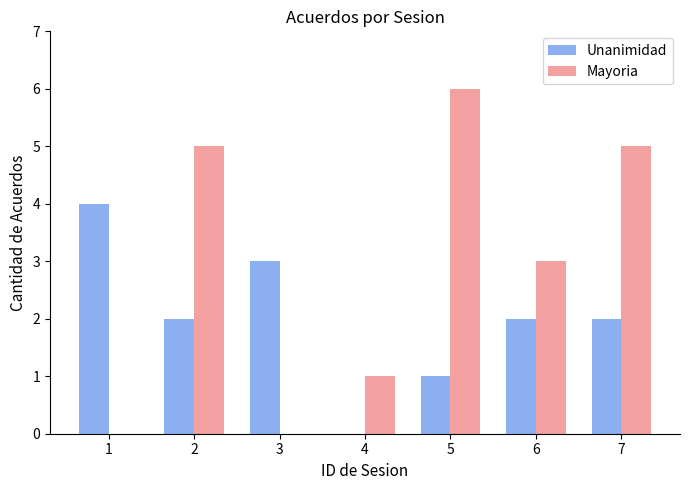

Reading right to left, extract all data points from this chart.

Unanimidad: 7=2	6=2	5=1	4=0	3=3	2=2	1=4
Mayoria: 7=5	6=3	5=6	4=1	3=0	2=5	1=0